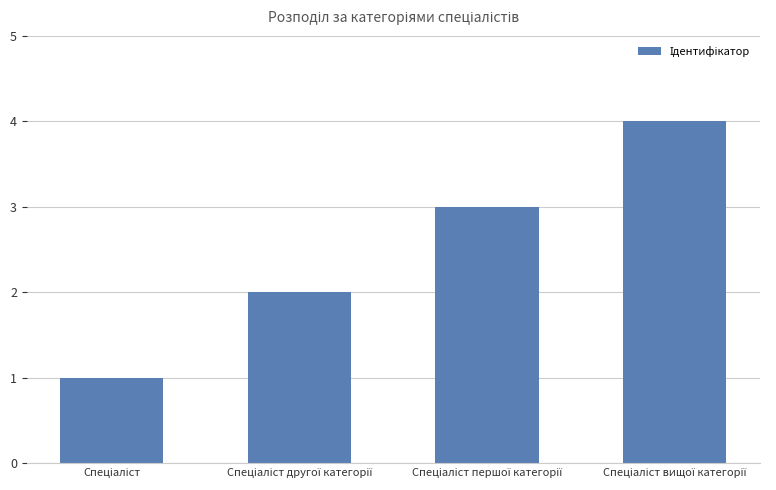

How many series are shown in this chart?

1